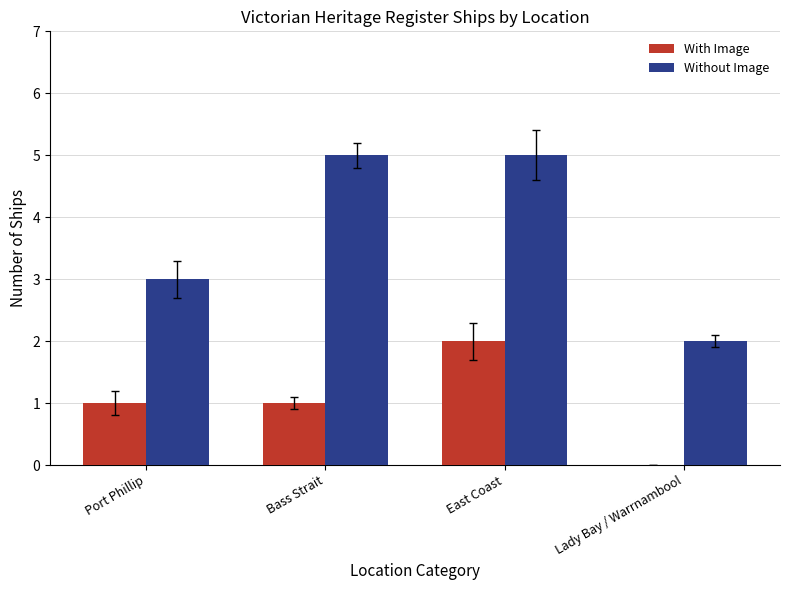

What is the approximate value of Without Image at Bass Strait?

5